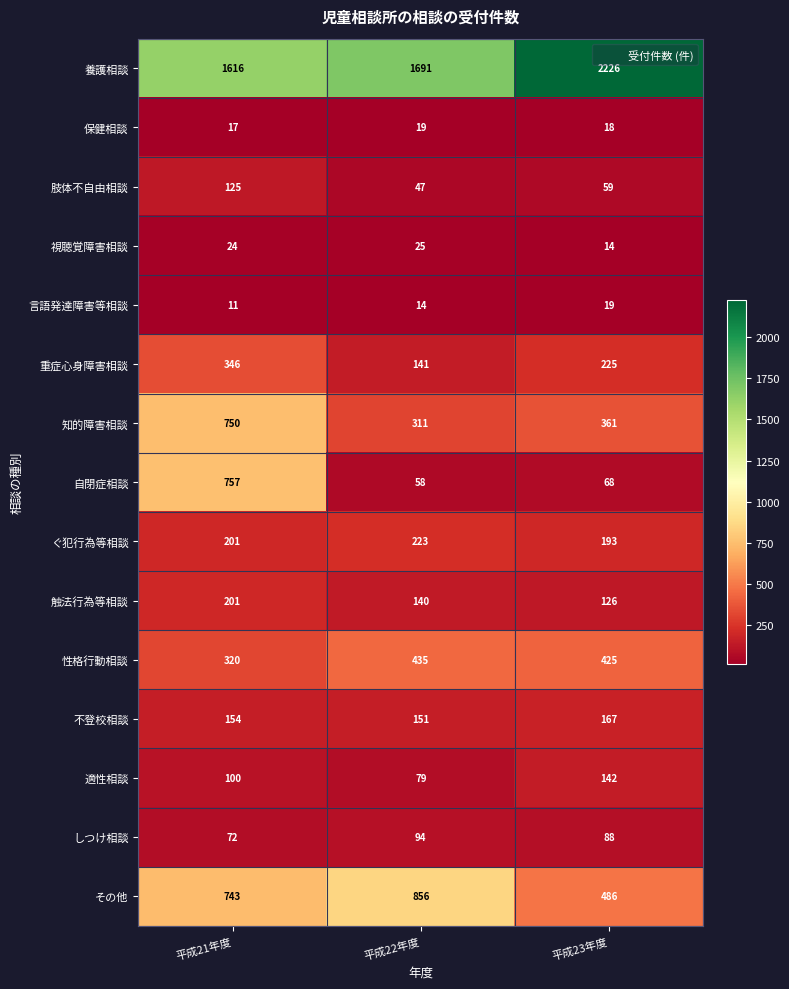

List the labels in order of その他 value, smallest first.

平成23年度, 平成21年度, 平成22年度